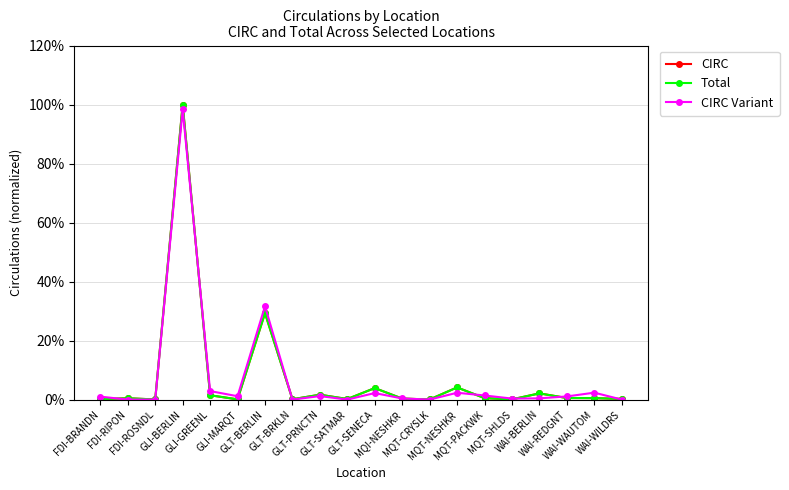

Is it true that Total equals 0.0 at MQT-PACKWK?

False